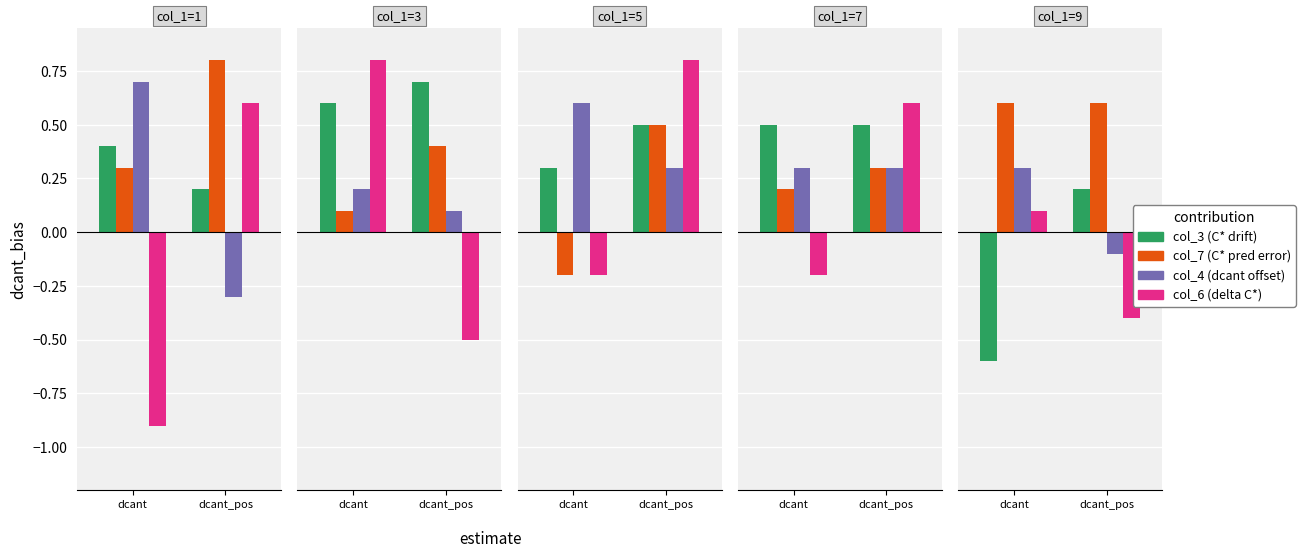

Where does the col_3 (C* drift) series first go above 0?

dcant_pos